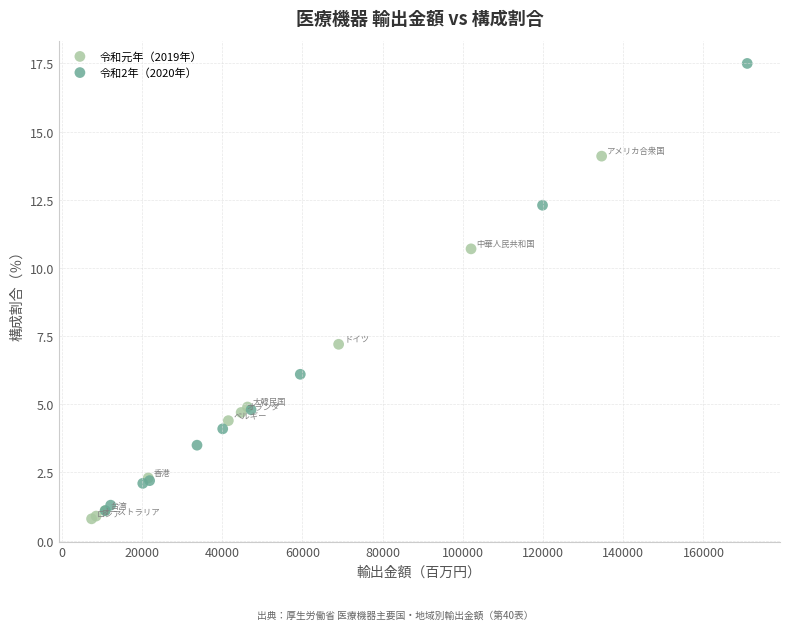

Which series has the widest spread of Y values?

令和2年（2020年）